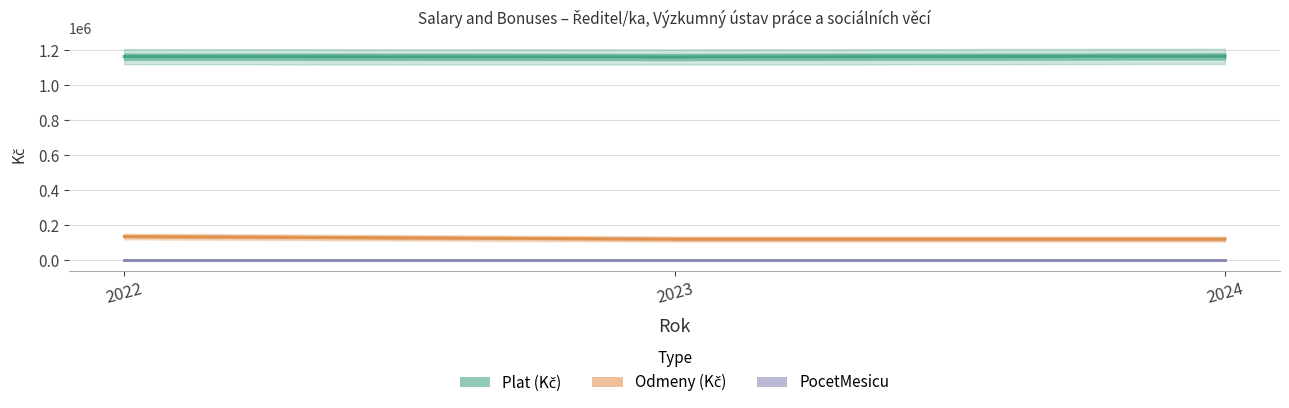

The Plat (Kč) series shows 1660745 at 2023. True or false?

False